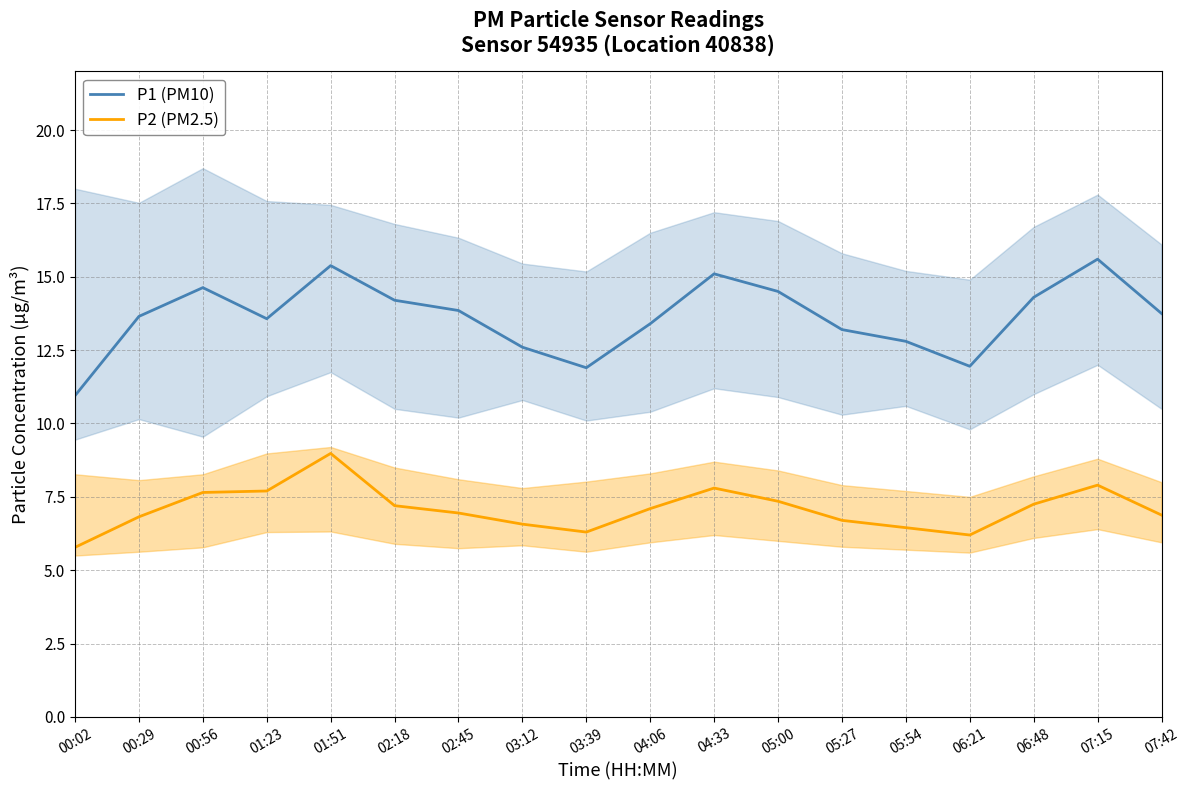

What is the label of the 9th point from the right?

04:06